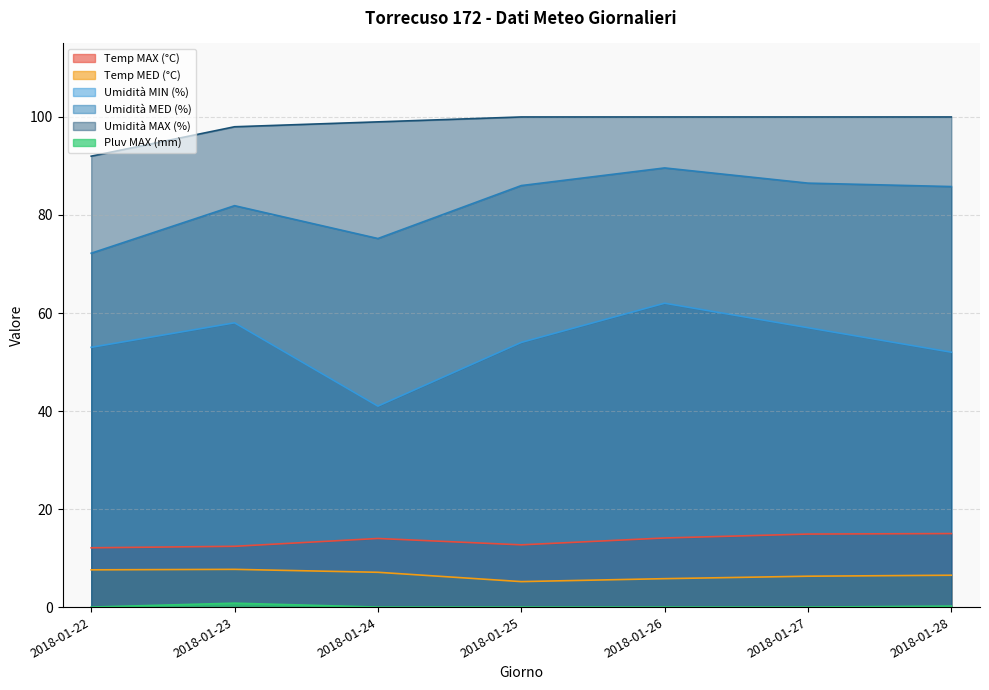

At which category does the chart reach its peak across all series?

2018-01-25